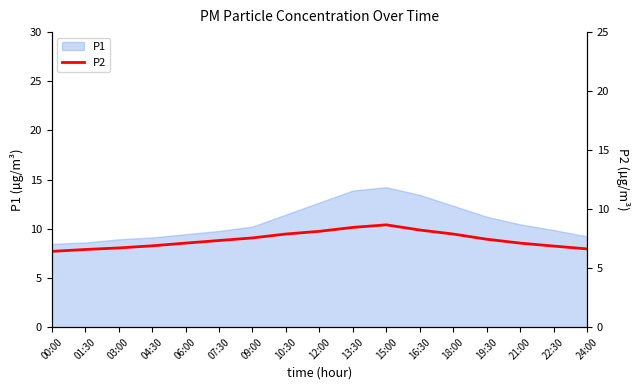

The value at 24:00 is 10.2. True or false?

False